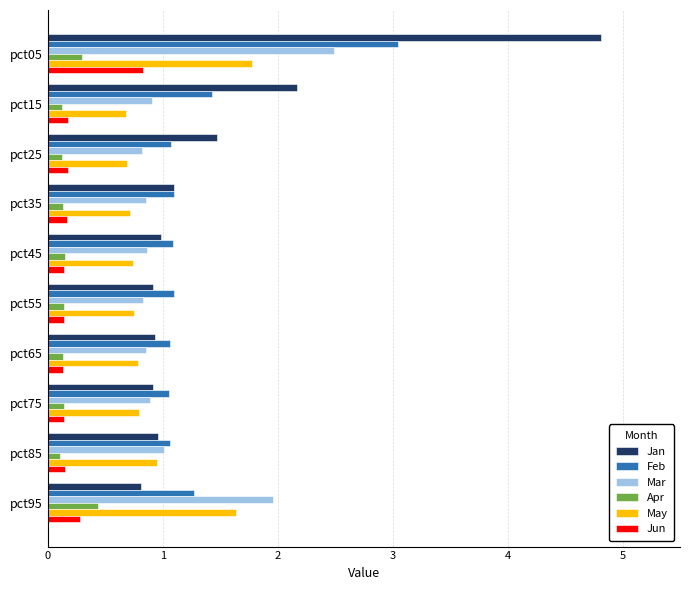

What is the difference between the maximum and minimum values in the Mar series?

1.7